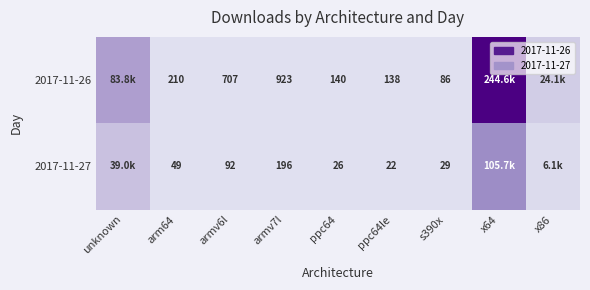

The value of 2017-11-27 at unknown is 0.2. True or false?

False